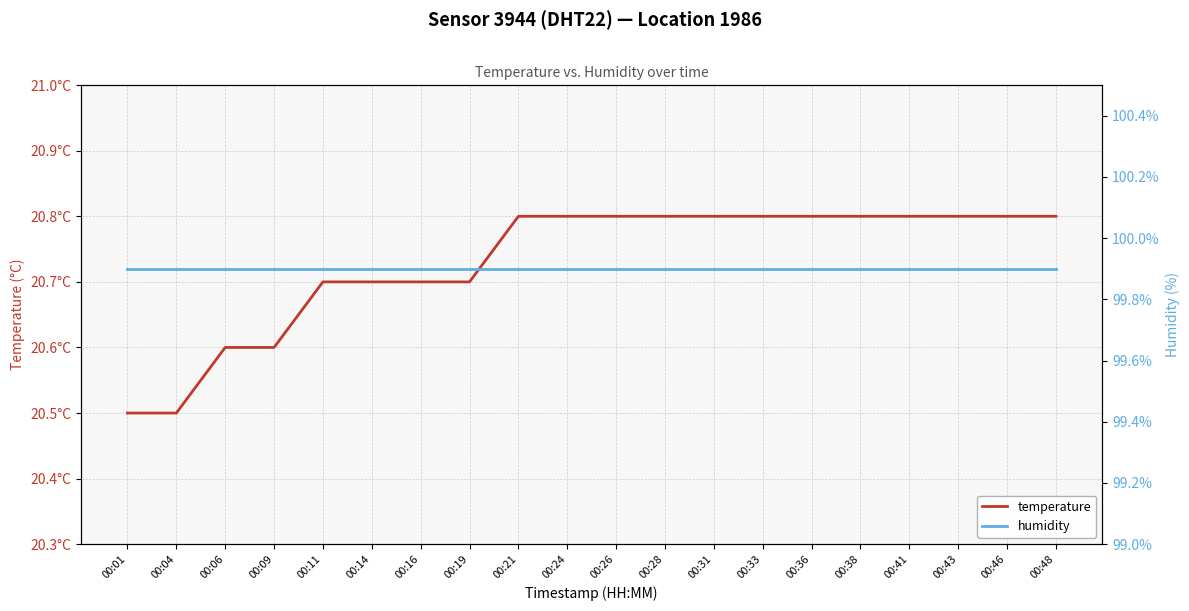

Reading right to left, list all the values displayed in this chart.

temperature: 00:48=20.8	00:46=20.8	00:43=20.8	00:41=20.8	00:38=20.8	00:36=20.8	00:33=20.8	00:31=20.8	00:28=20.8	00:26=20.8	00:24=20.8	00:21=20.8	00:19=20.7	00:16=20.7	00:14=20.7	00:11=20.7	00:09=20.6	00:06=20.6	00:04=20.5	00:01=20.5
humidity: 00:48=99.9	00:46=99.9	00:43=99.9	00:41=99.9	00:38=99.9	00:36=99.9	00:33=99.9	00:31=99.9	00:28=99.9	00:26=99.9	00:24=99.9	00:21=99.9	00:19=99.9	00:16=99.9	00:14=99.9	00:11=99.9	00:09=99.9	00:06=99.9	00:04=99.9	00:01=99.9